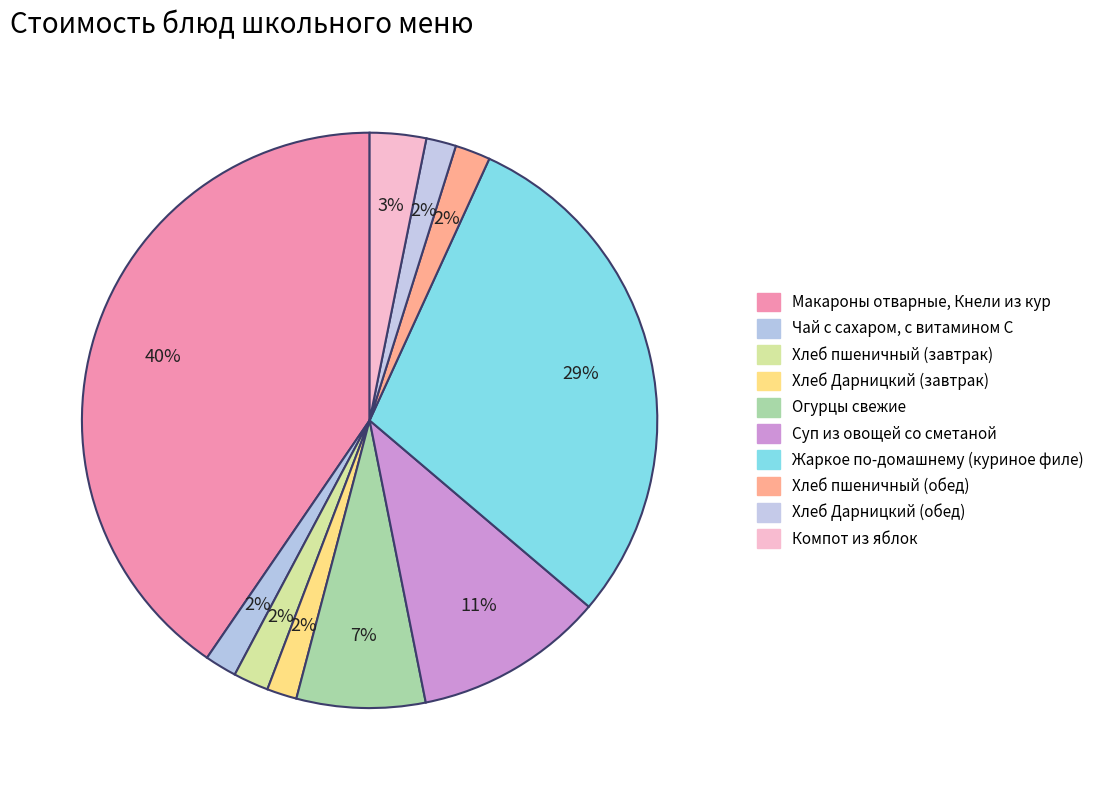

Is it true that Хлеб пшеничный (завтрак) is 2% of the pie?

True